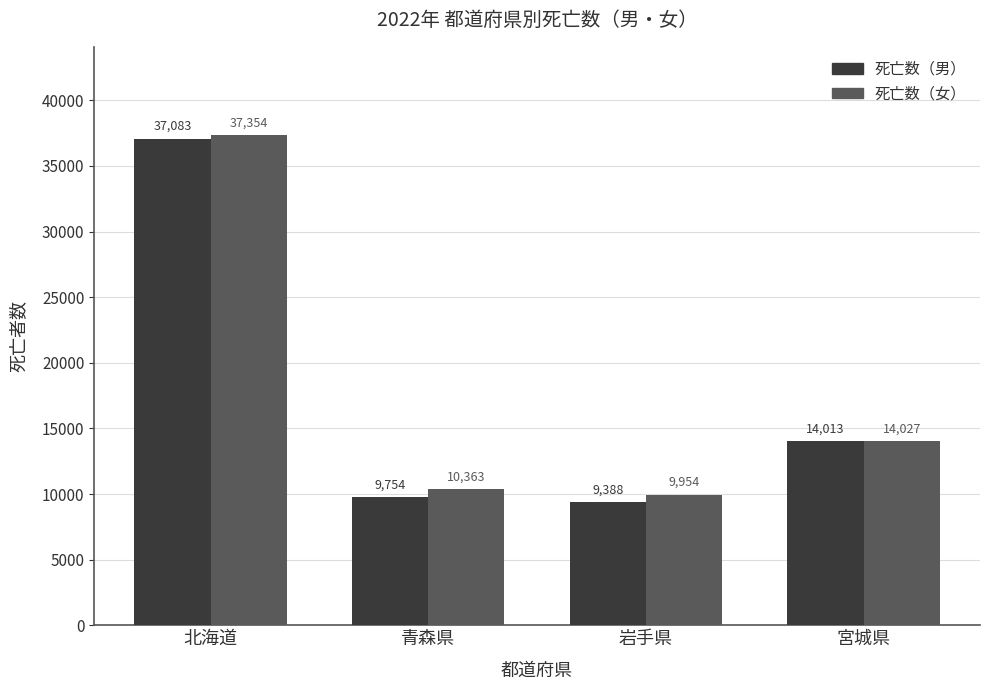

Reading left to right, extract all data points from this chart.

死亡数（男）: 37083	9754	9388	14013
死亡数（女）: 37354	10363	9954	14027